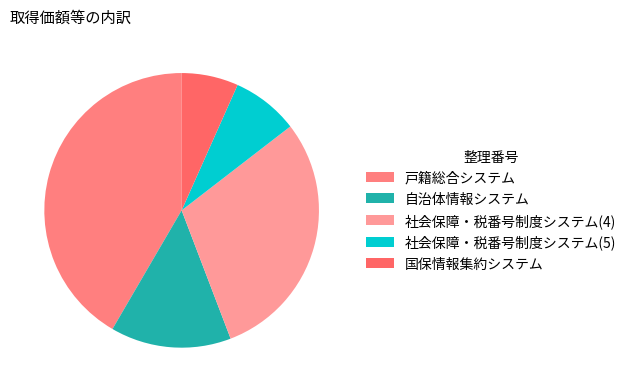

What percentage is NOT represented by 自治体情報システム?

85.8%